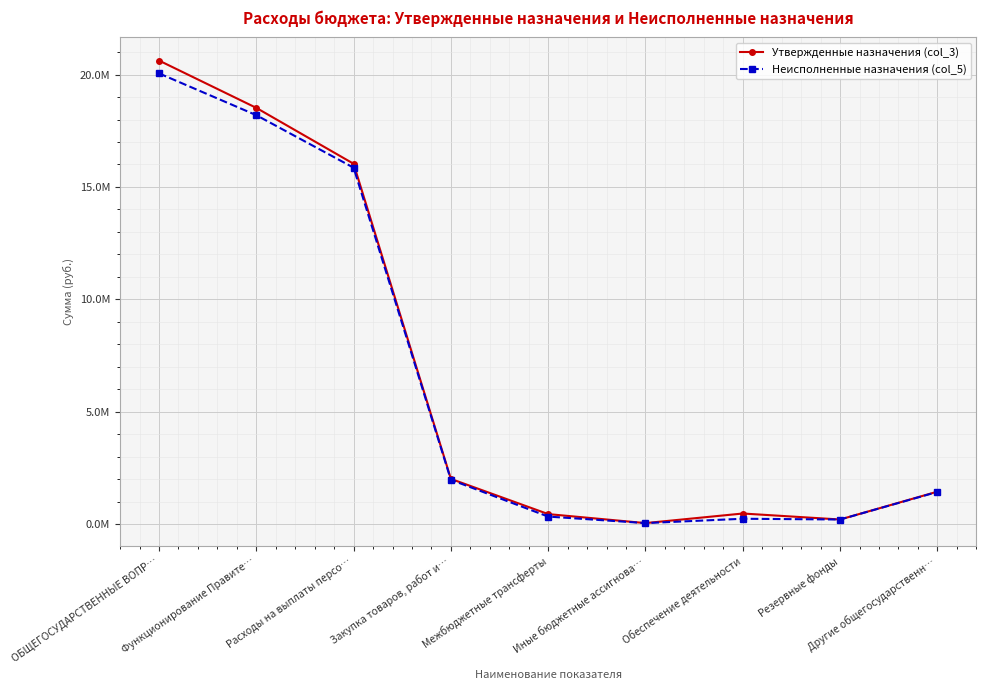

What are all the series names shown in the legend?

Утвержденные назначения (col_3), Неисполненные назначения (col_5)